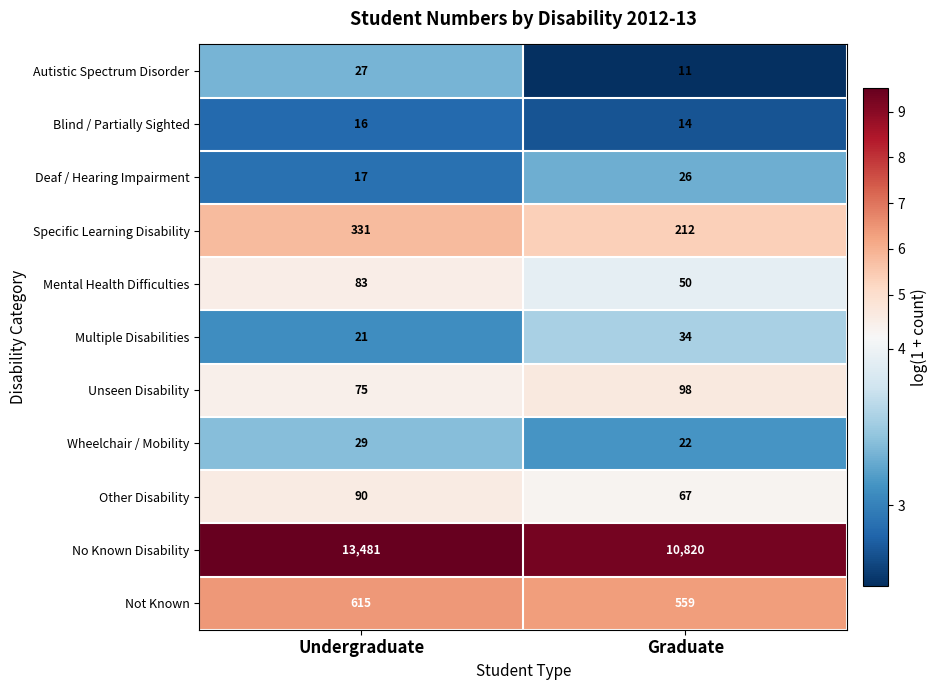

The Not Known series shows 195 at Undergraduate. True or false?

False